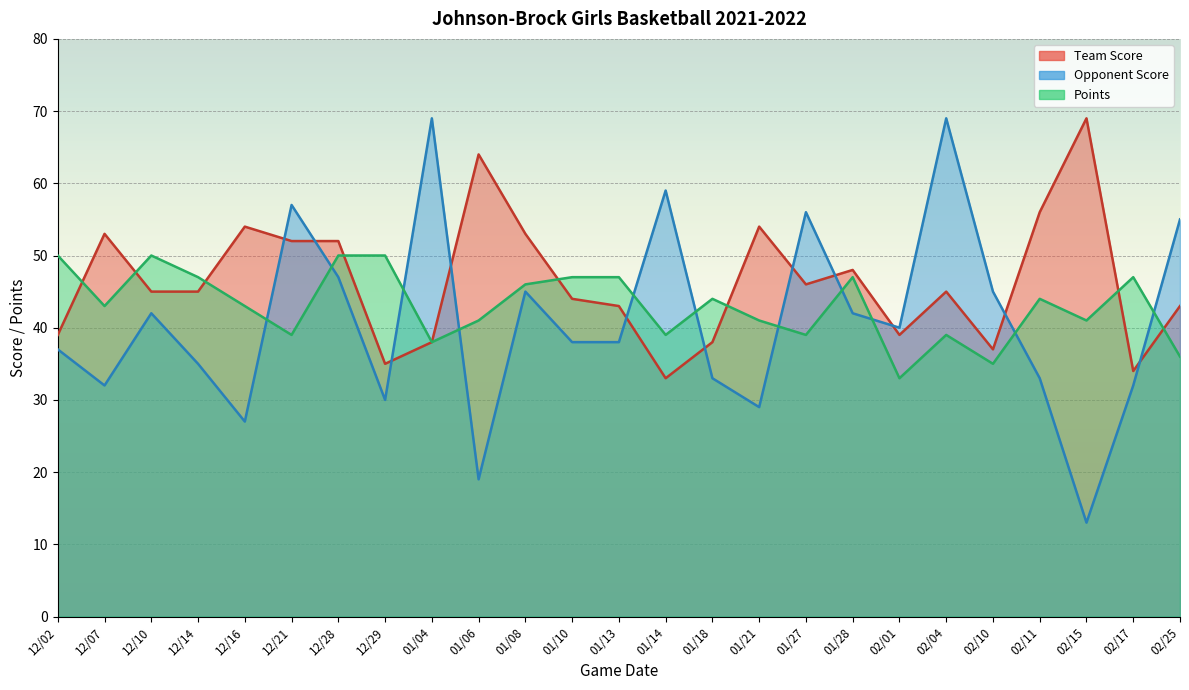

What is the label of the 20th point from the right?

12/21